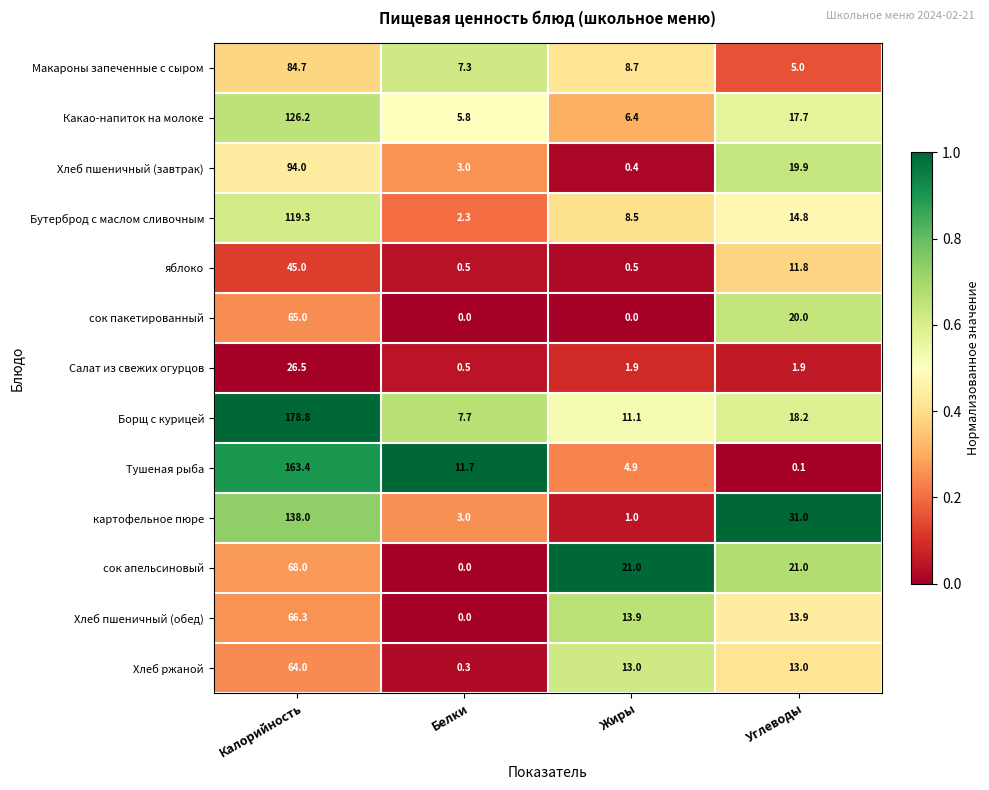

How many categories are shown in the chart?

4